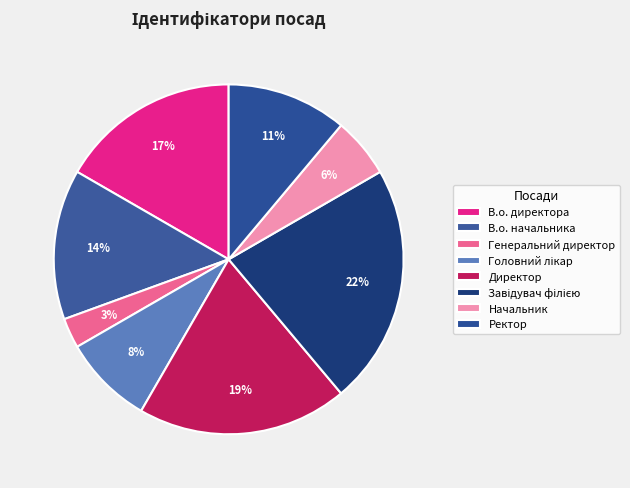

What percentage is NOT represented by Директор?

80.6%